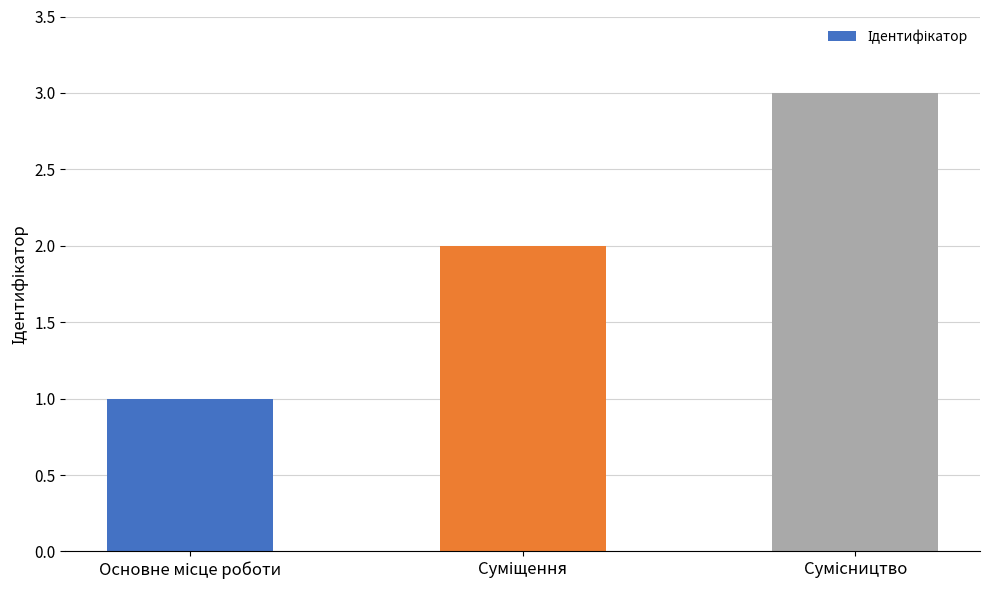

What is the greatest value displayed?

3